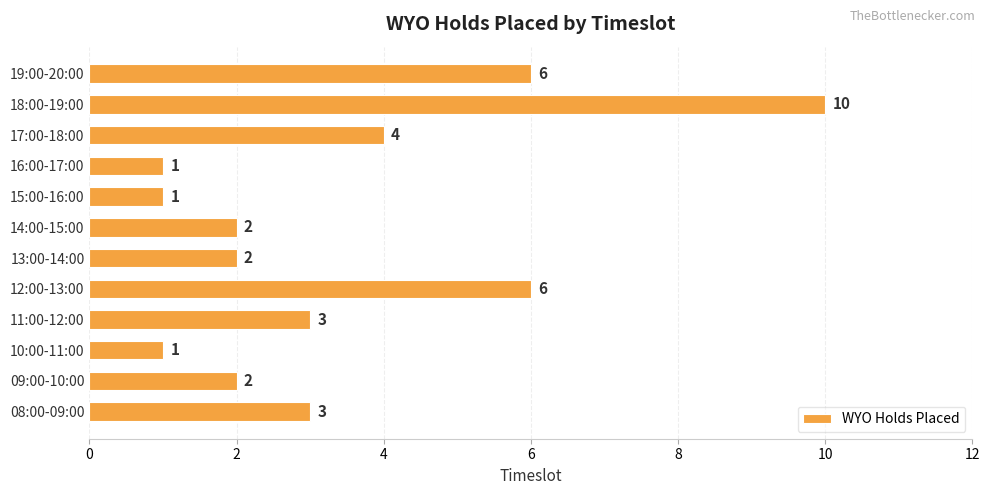

What is the change in value from 09:00-10:00 to 11:00-12:00?

+1